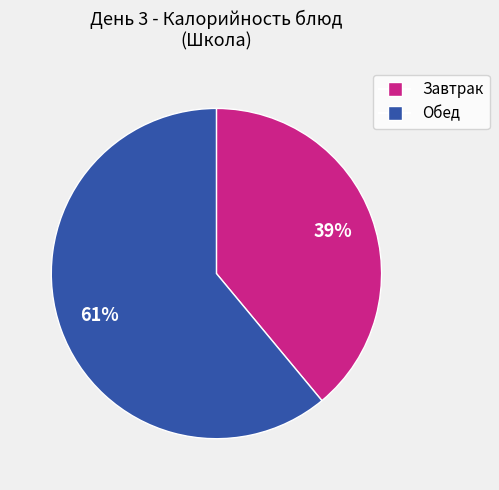

Does any single category account for the majority?

Yes